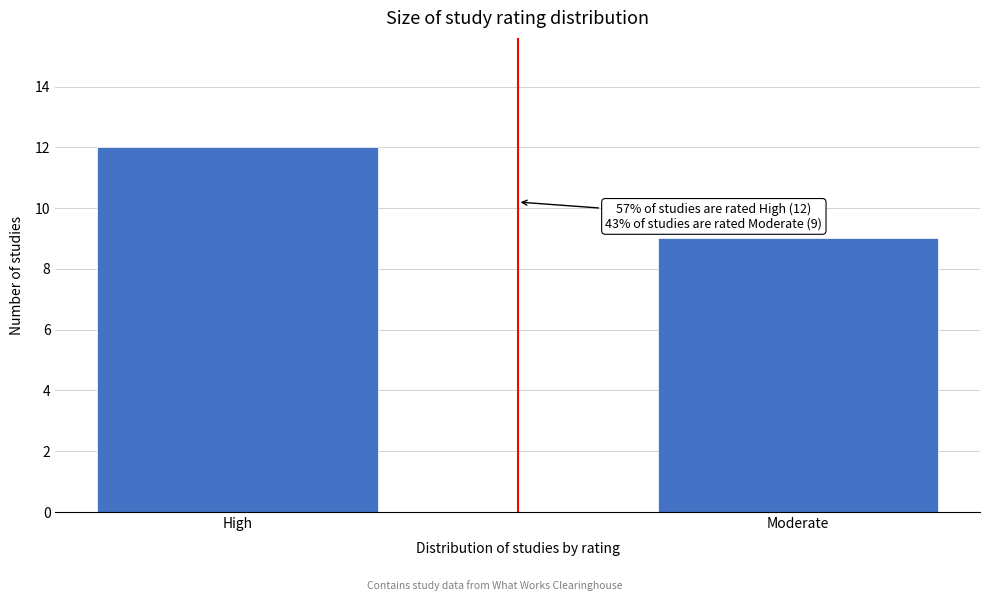

Reading left to right, extract all data points from this chart.

High=12	Moderate=9